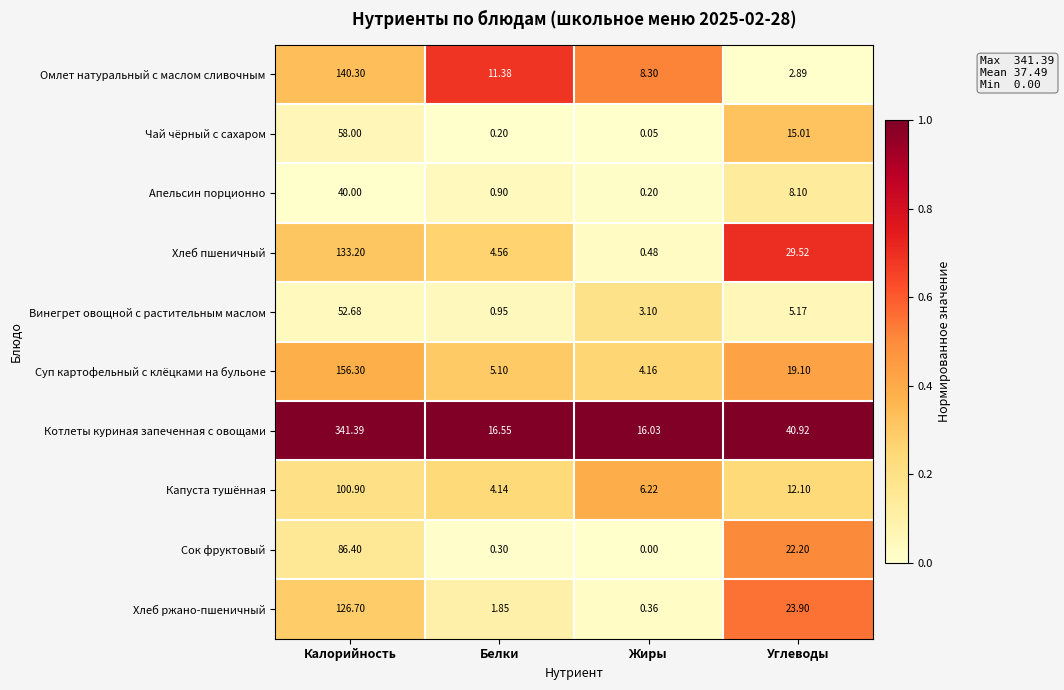

Which category has the lowest value in the Котлеты куриная запеченная с овощами series?

Жиры